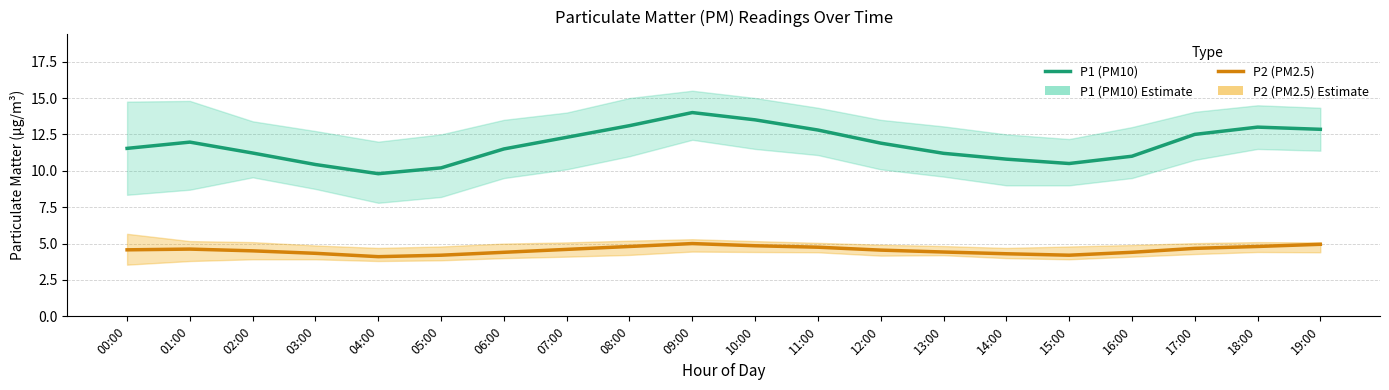

What is the difference between the maximum and second lowest values in the P1 (PM10) series?

3.8